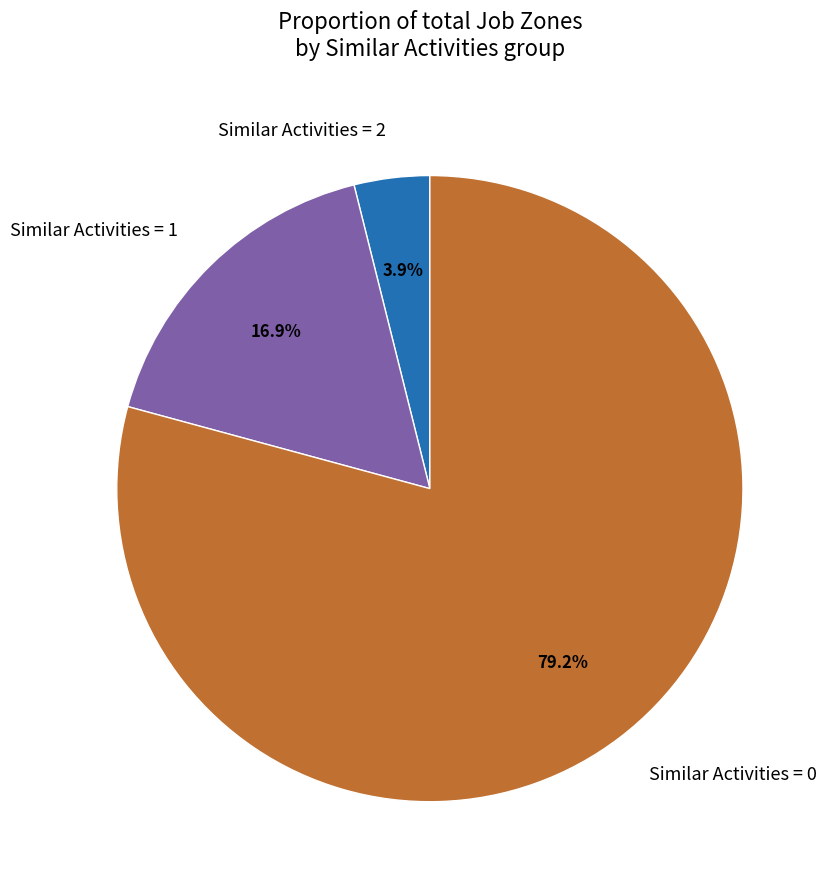

To the nearest percent, what is the difference between the largest and smallest slice percentages?

75%